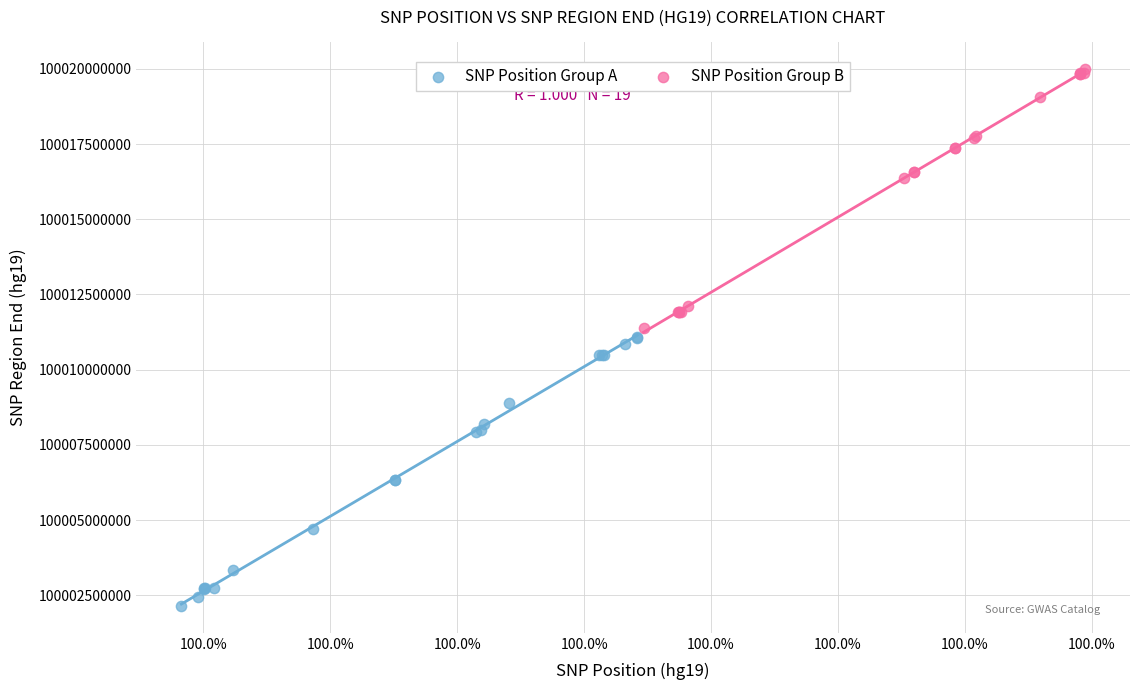

Which series contains the lowest Y value?

SNP Position Group A